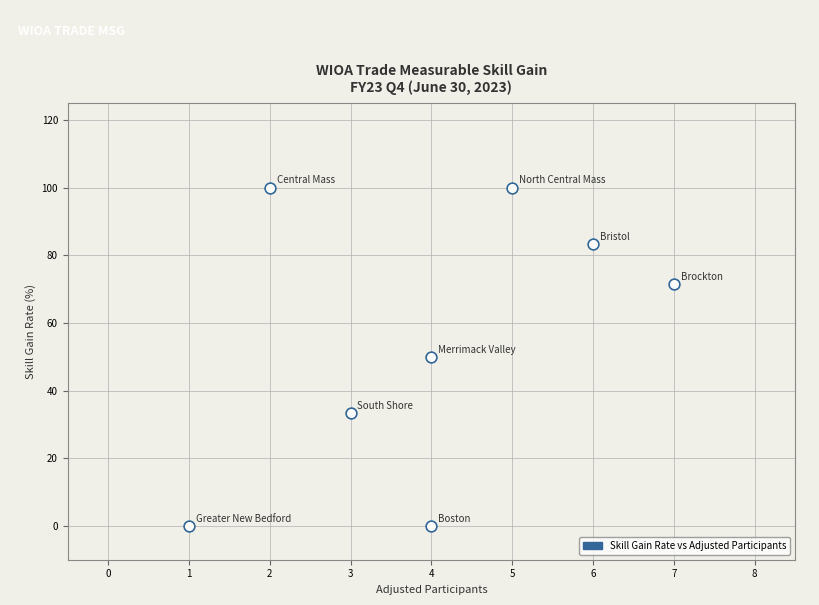

What is the average Y value?

54.8